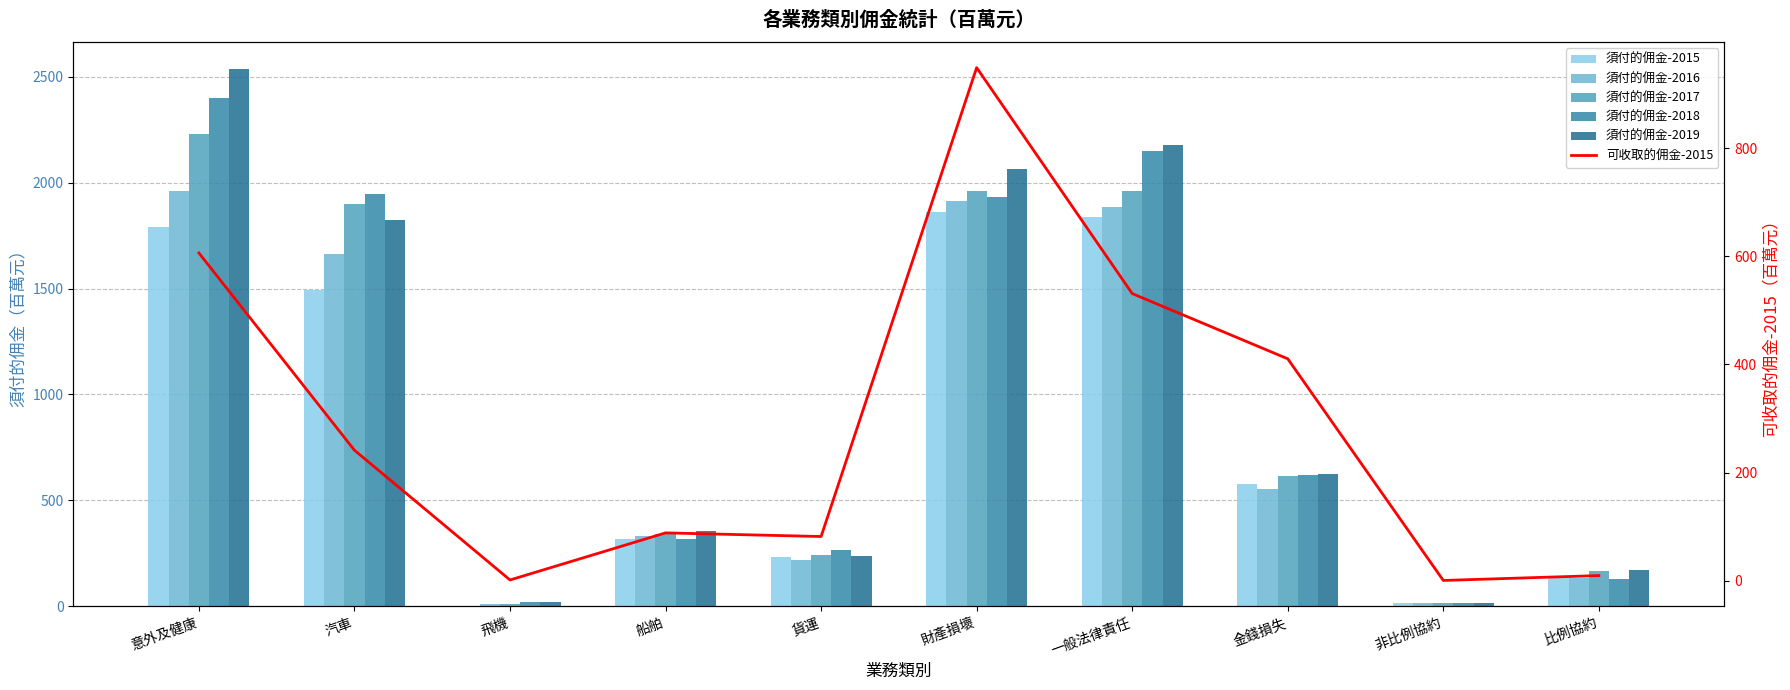

At how many categories does at least one series exceed 1328?

4